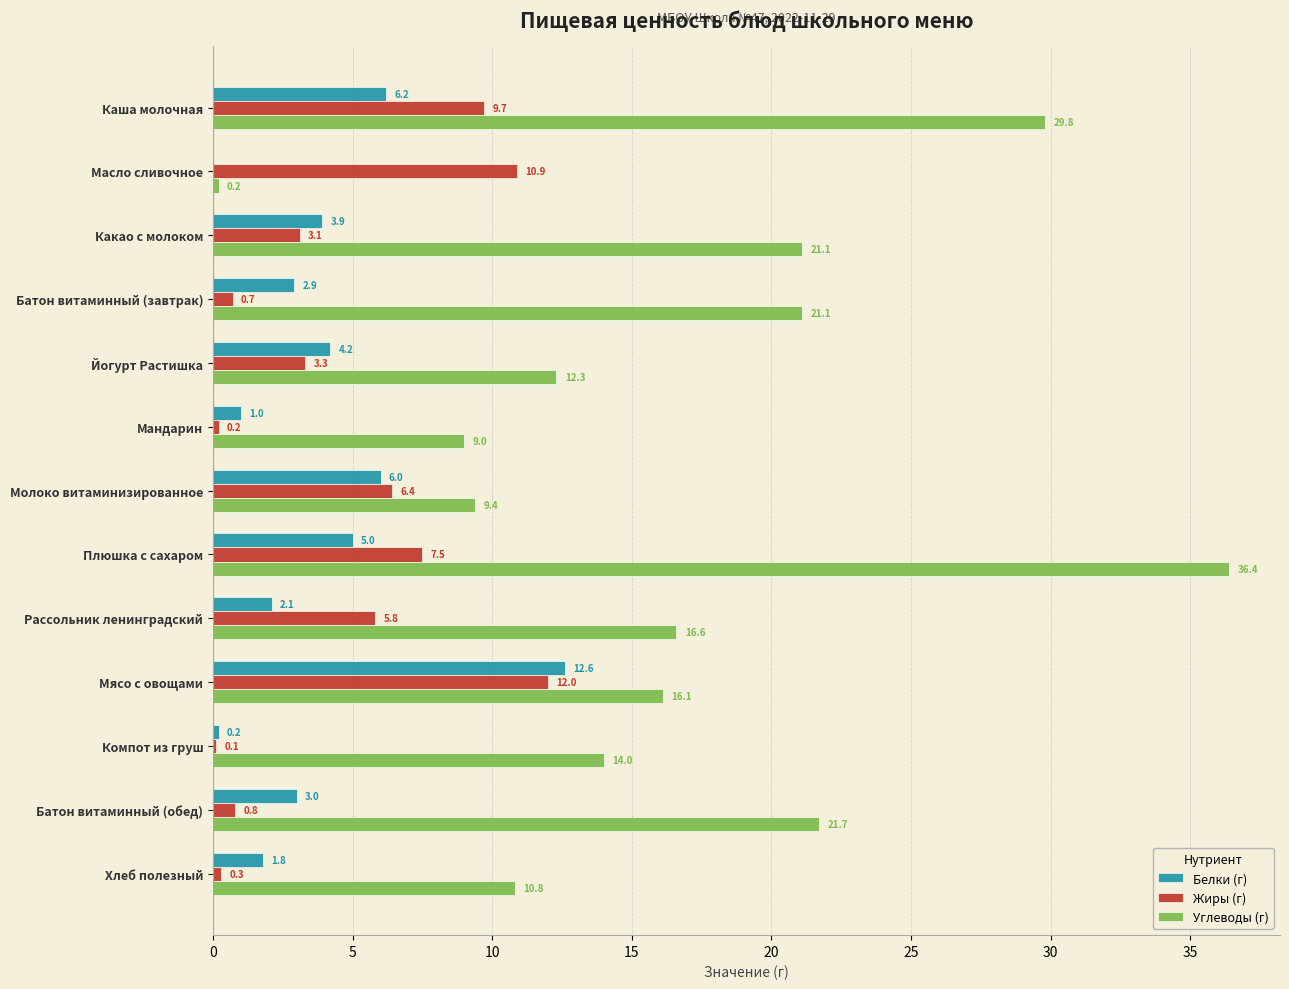

Which series changed the most between Рассольник ленинградский and Батон витаминный (обед)?

Углеводы (г)